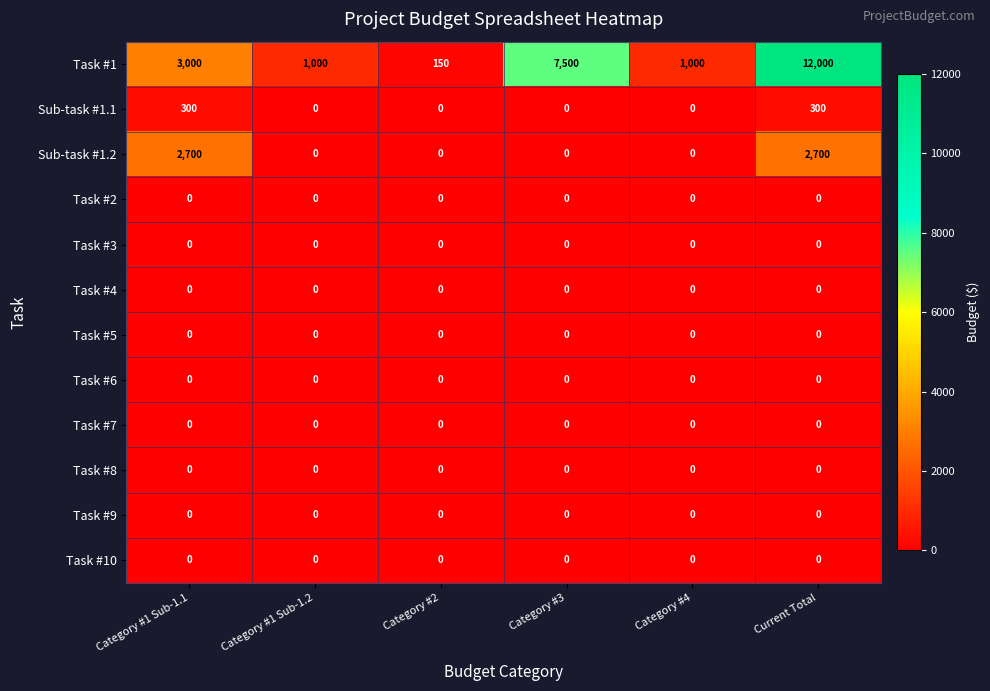

Where is Task #1 nearest to the value 6075?

Category #3